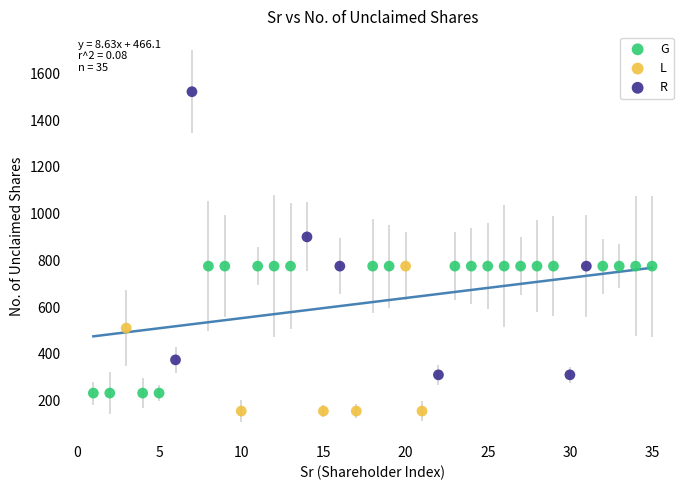

Which series has the widest spread of Y values?

R